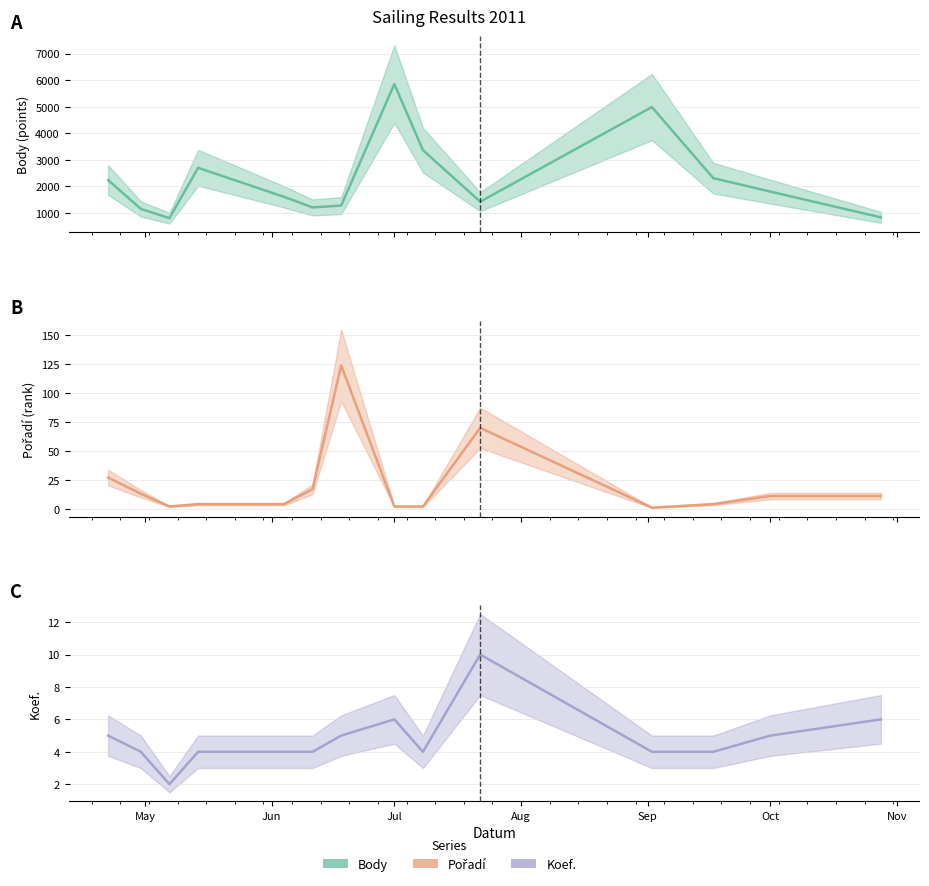

True or false: Body (line) and Koef. (line) intersect in this chart.

False